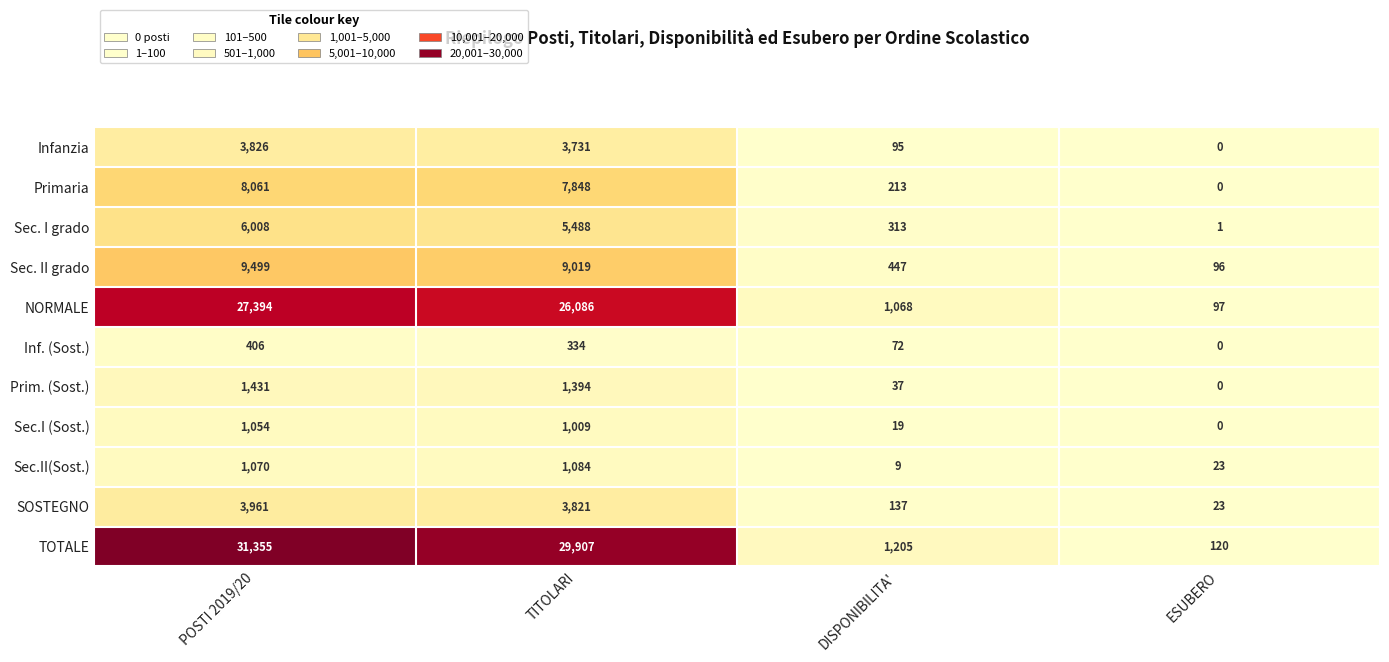

Is it true that Sec. II grado equals 15439 at TITOLARI?

False